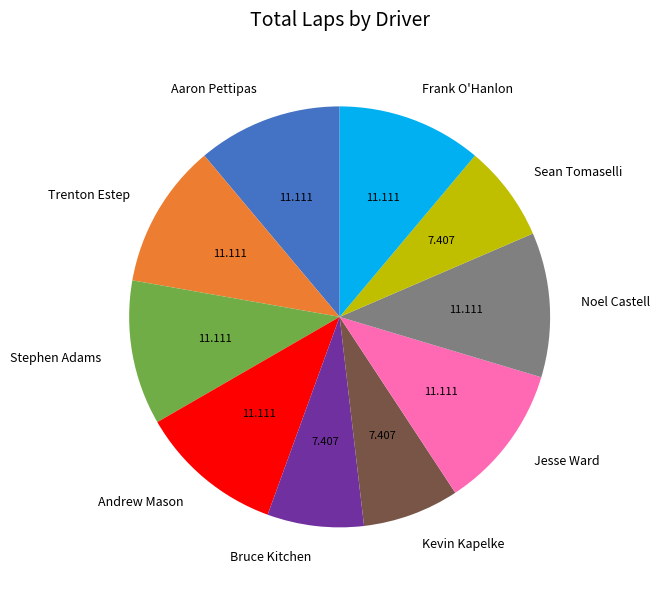

Is it true that Bruce Kitchen is 7% of the pie?

True